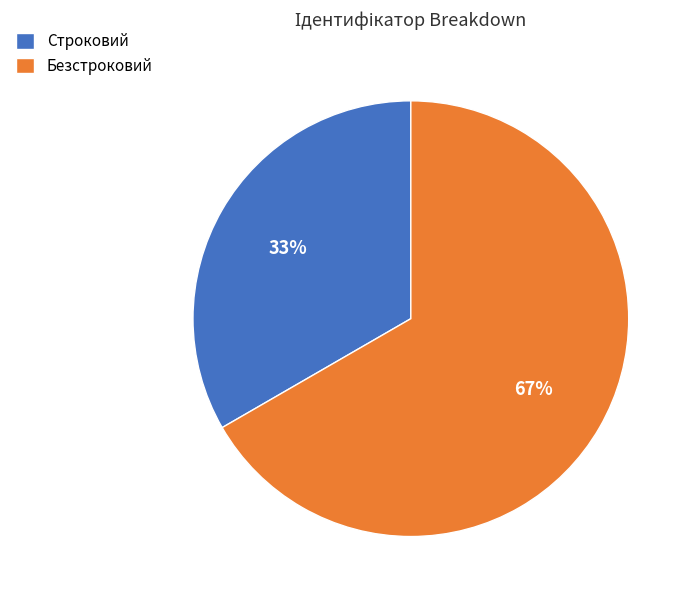

What is the largest slice in the pie chart?

Безстроковий